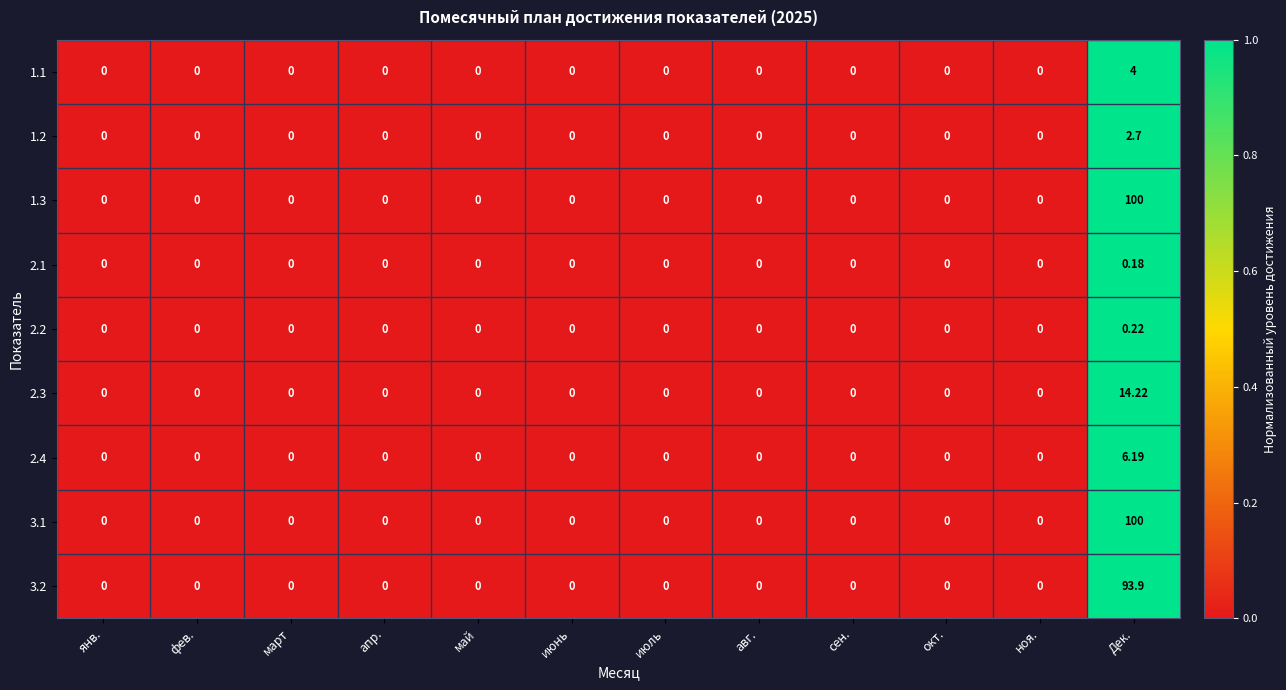

Which label corresponds to the largest value in the chart?

Дек.